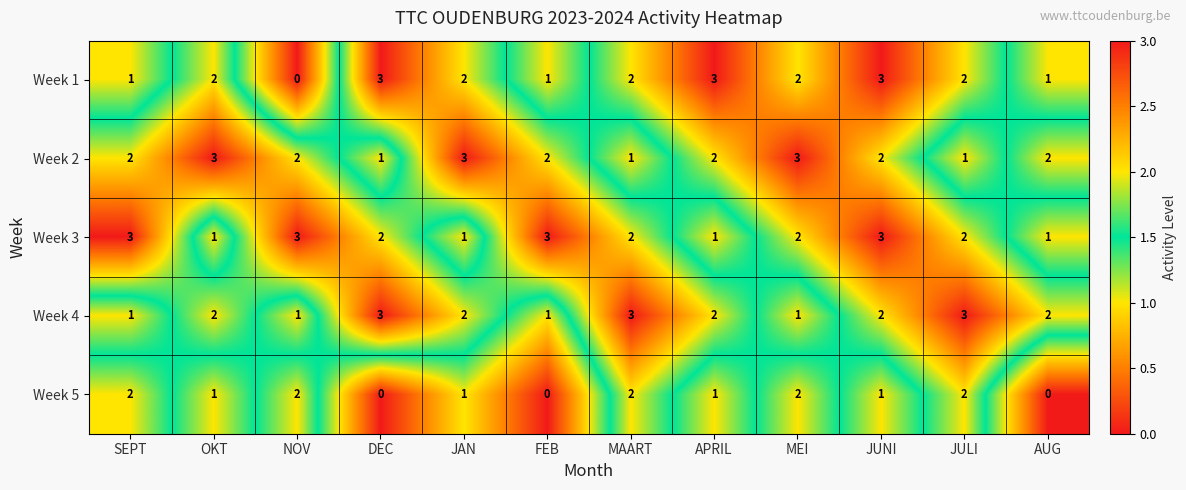

What is the sum of all Week 5 values?

14